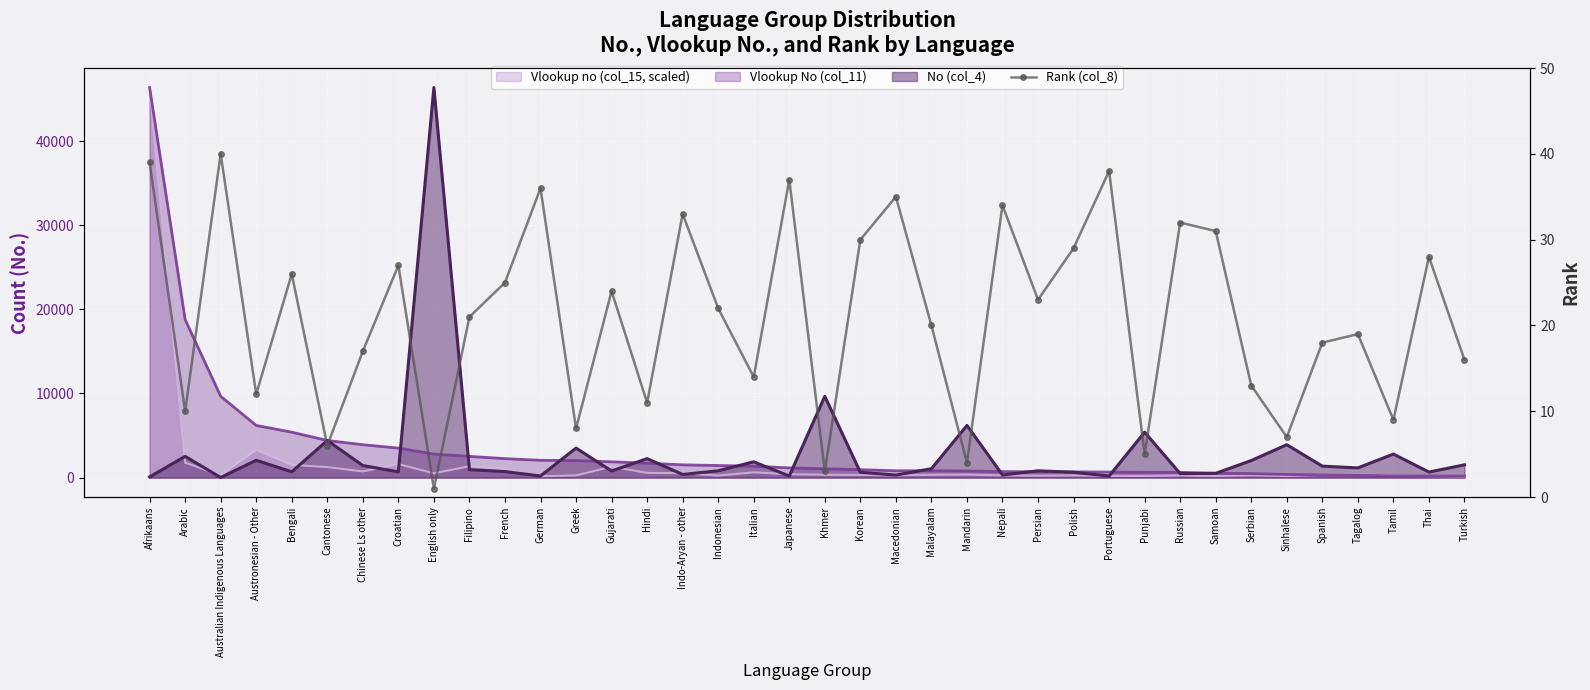

Which category has the highest value across all series?

Australian Indigenous Languages